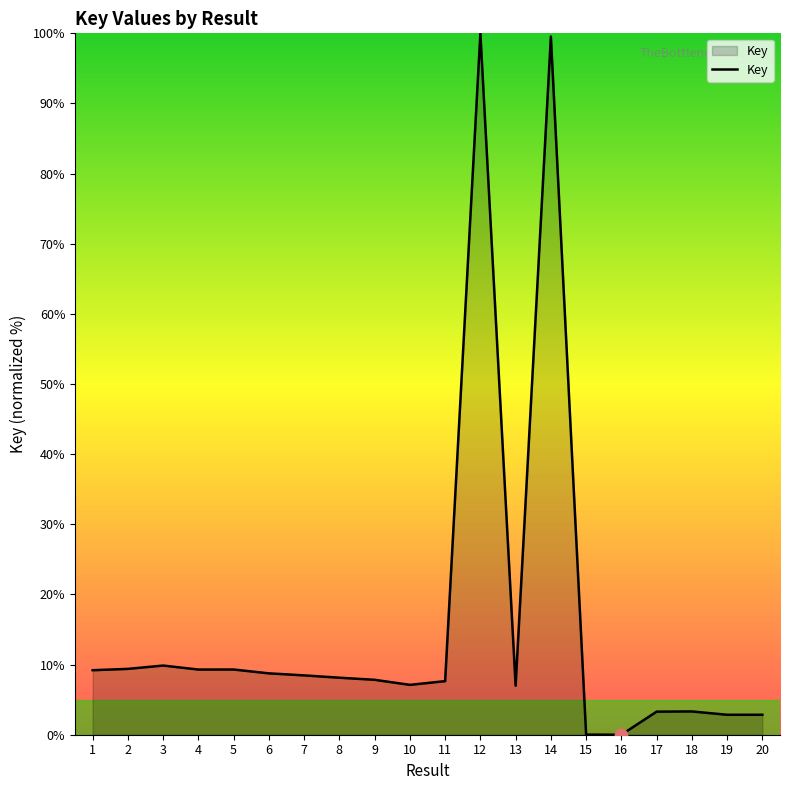

What is the change in value from 5 to 16?

-9.3